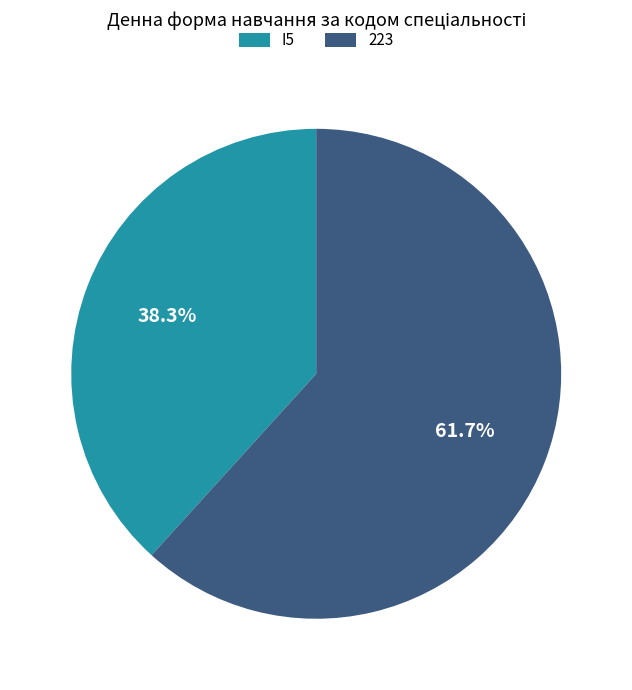

What percentage do I5 and 223 together represent?

100.0%